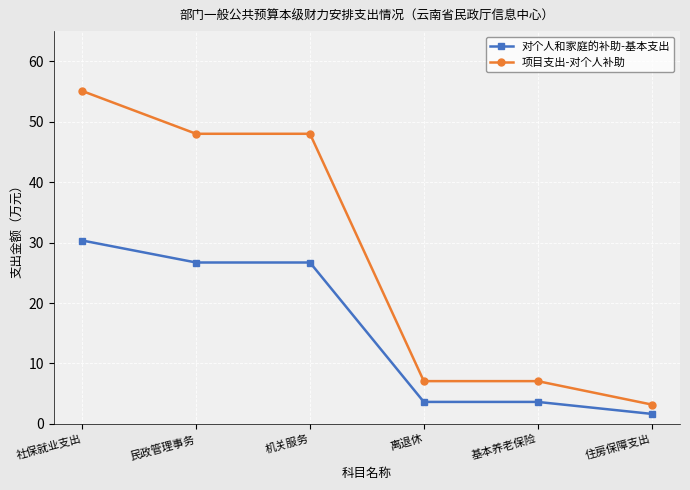

At which category is the sum across all series the highest?

社保就业支出